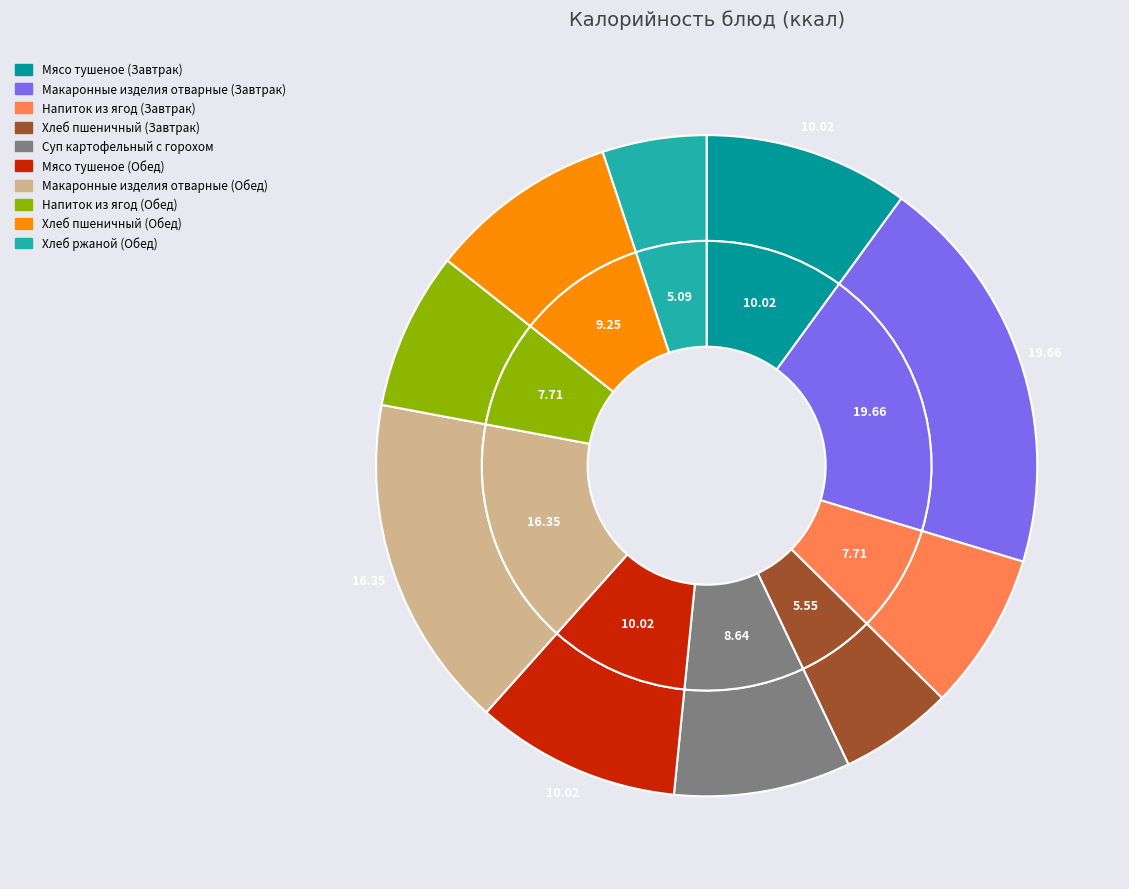

Rank the categories by value from highest to lowest.

Макаронные изделия отварные (Завтрак), Макаронные изделия отварные (Обед), Мясо тушеное (Завтрак), Мясо тушеное (Обед), Хлеб пшеничный (Обед), Суп картофельный с горохом, Напиток из ягод (Завтрак), Напиток из ягод (Обед), Хлеб пшеничный (Завтрак), Хлеб ржаной (Обед)